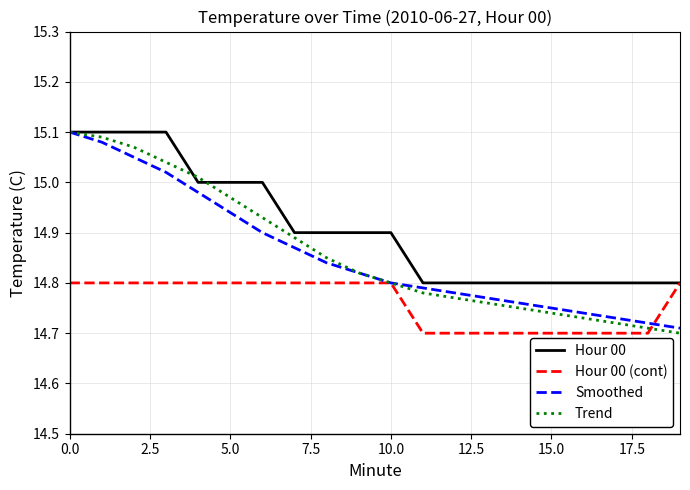

Which series has the largest total across all categories?

Hour 00